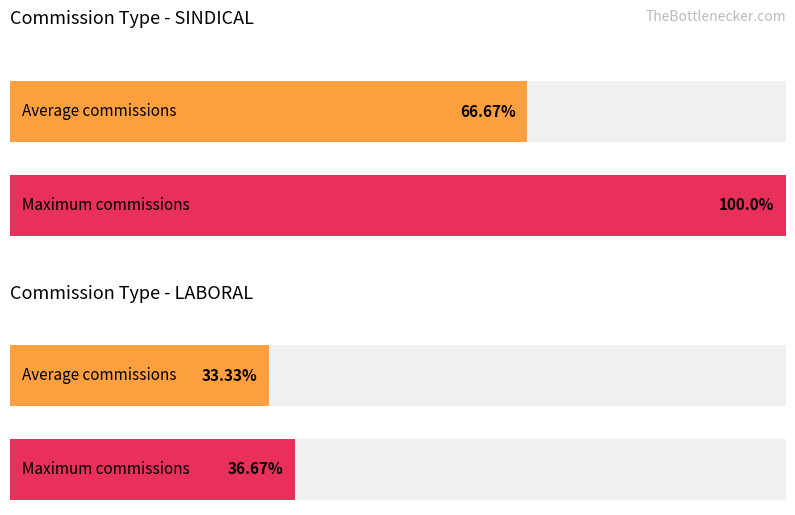

At which category is the sum across all series the highest?

SINDICAL